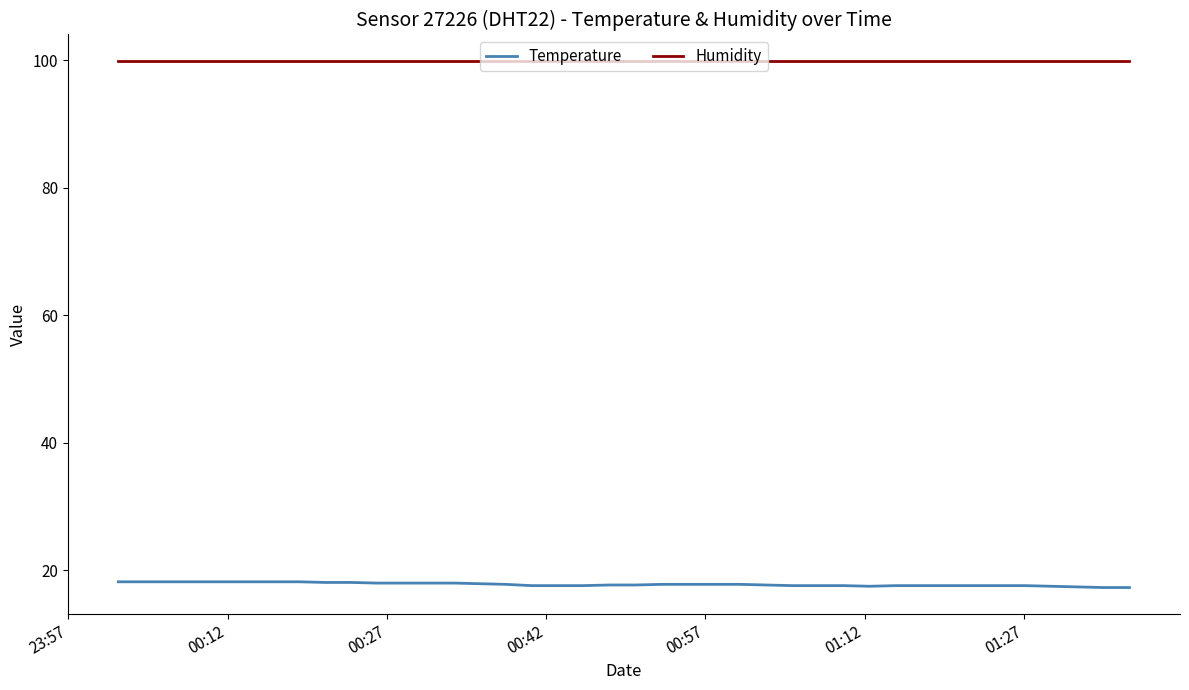

What is the sum of all Temperature values?

712.0